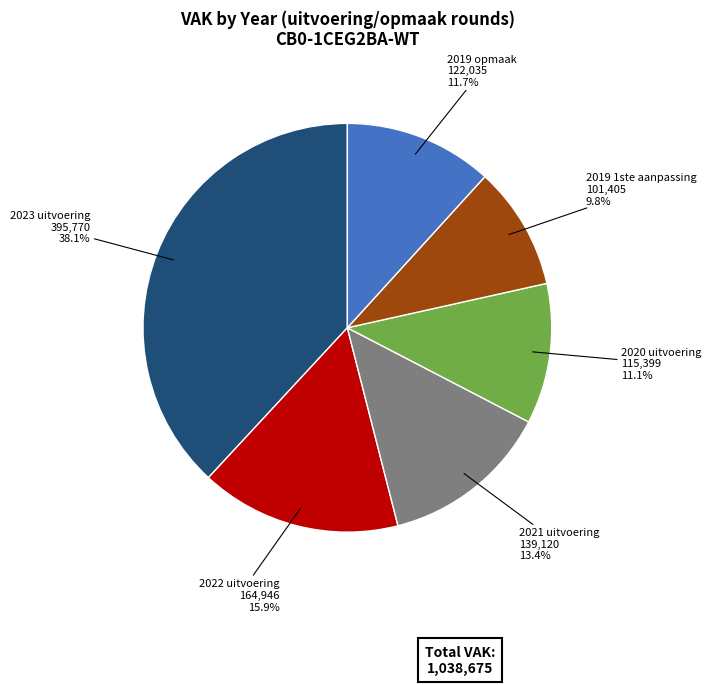

Does 2021 uitvoering account for over 50% of the chart?

No